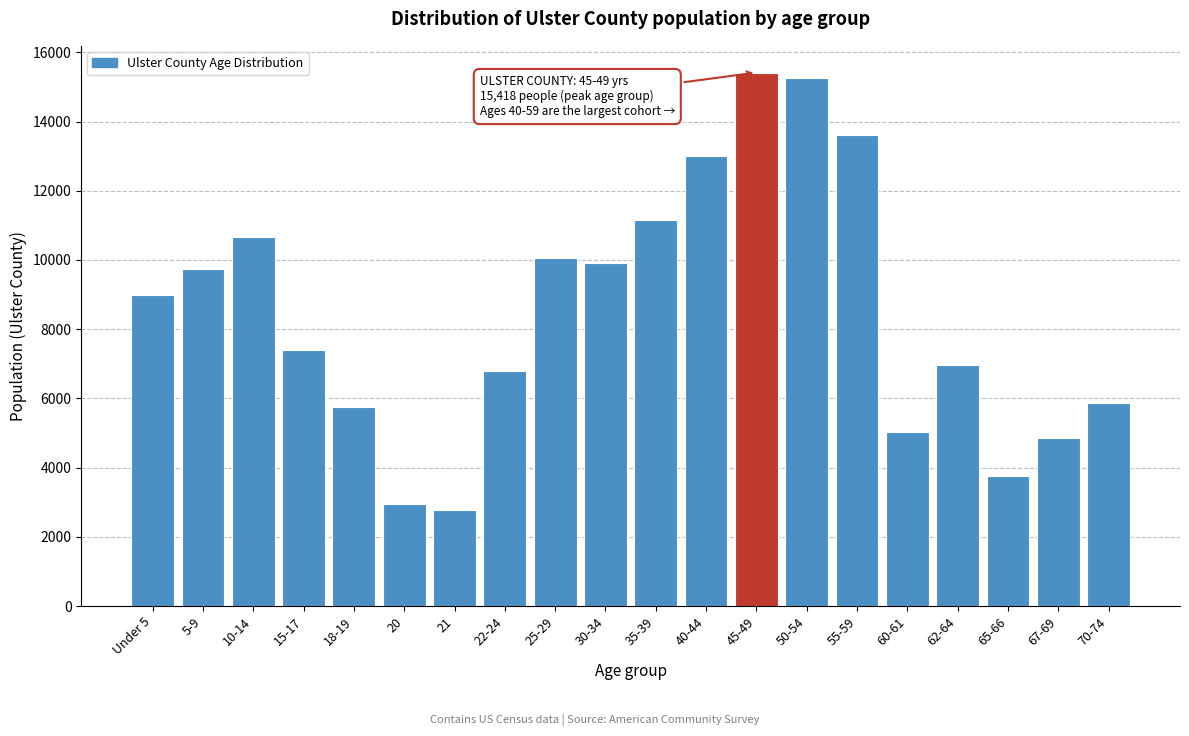

Reading left to right, transcribe all the data shown in this chart.

Under 5=8996	5-9=9749	10-14=10678	15-17=7393	18-19=5750	20=2934	21=2766	22-24=6778	25-29=10044	30-34=9908	35-39=11148	40-44=12999	45-49=15418	50-54=15271	55-59=13607	60-61=5039	62-64=6971	65-66=3744	67-69=4865	70-74=5855